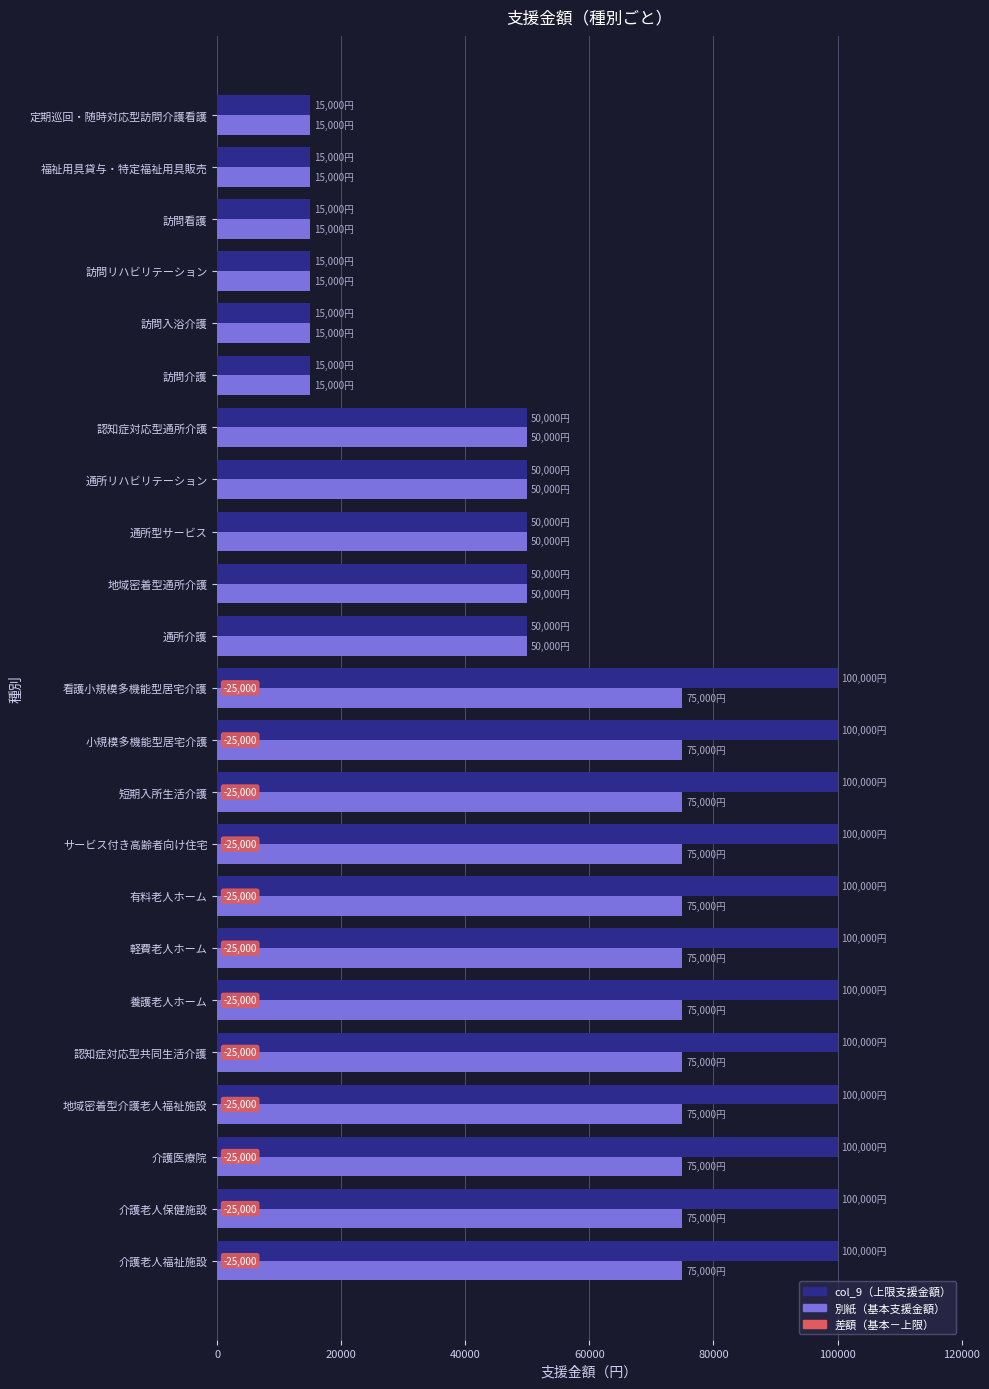

How many distinct data groups are displayed?

2